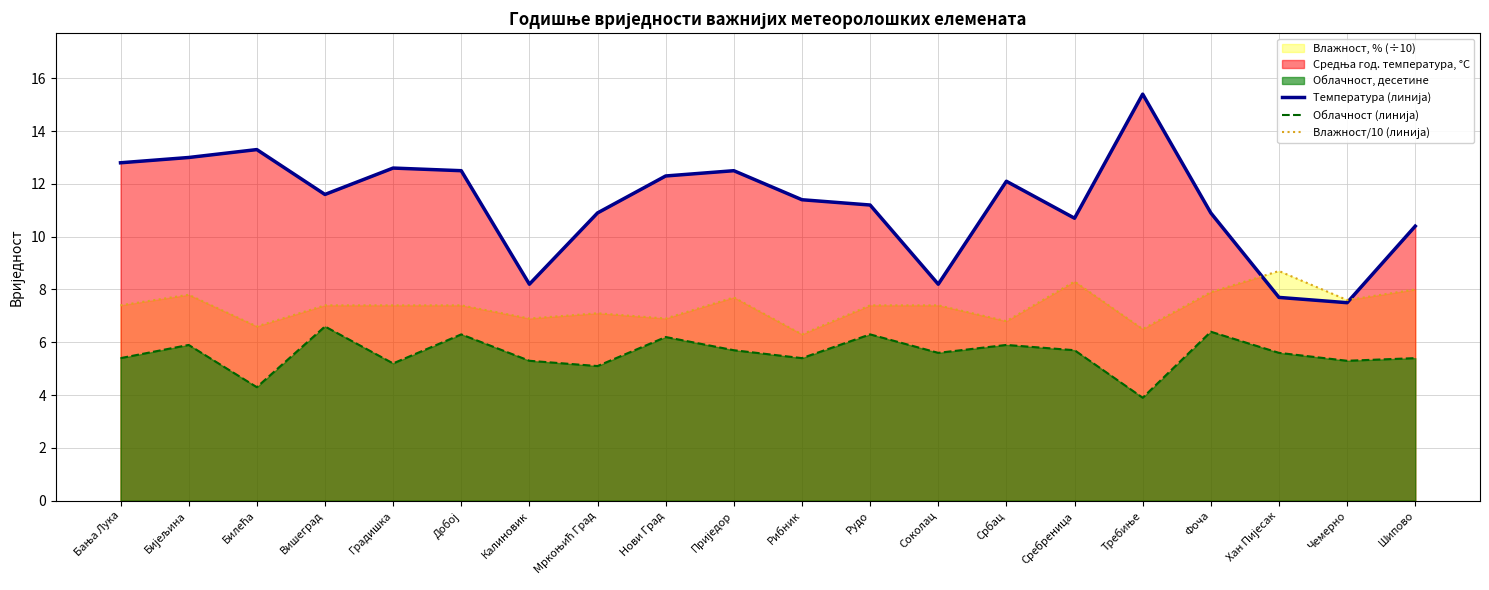

True or false: Облачност (линија) and Температура (линија) intersect in this chart.

False